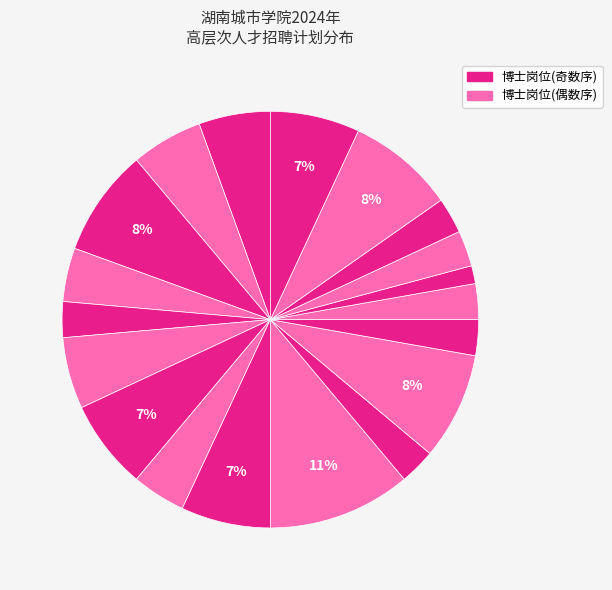

To the nearest percent, what is the average slice percentage?

5%